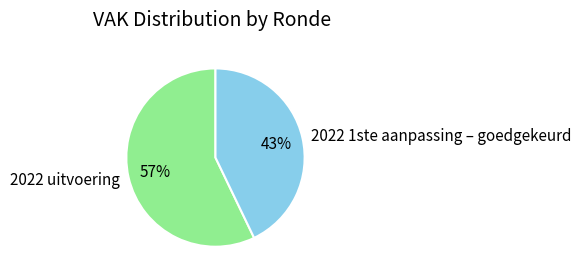

How many segments does this pie chart have?

2